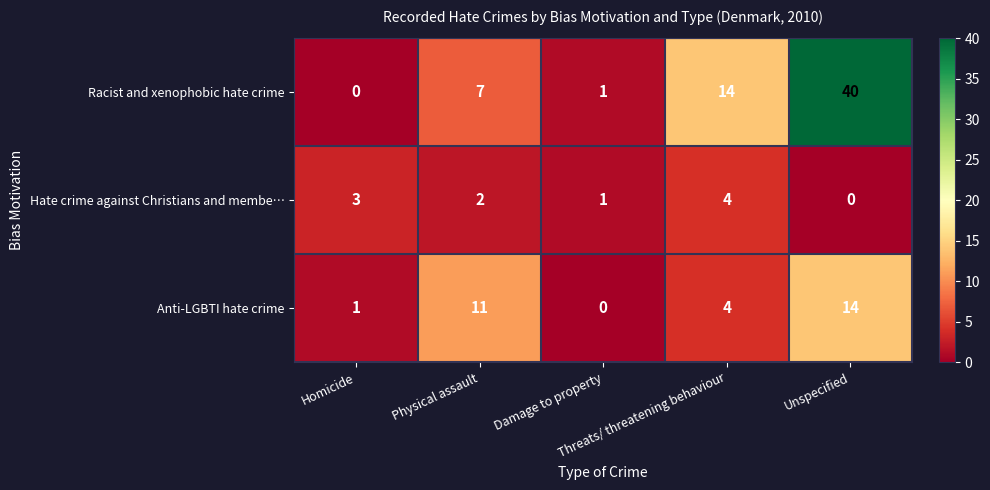

Which series has the largest total across all categories?

Racist and xenophobic hate crime